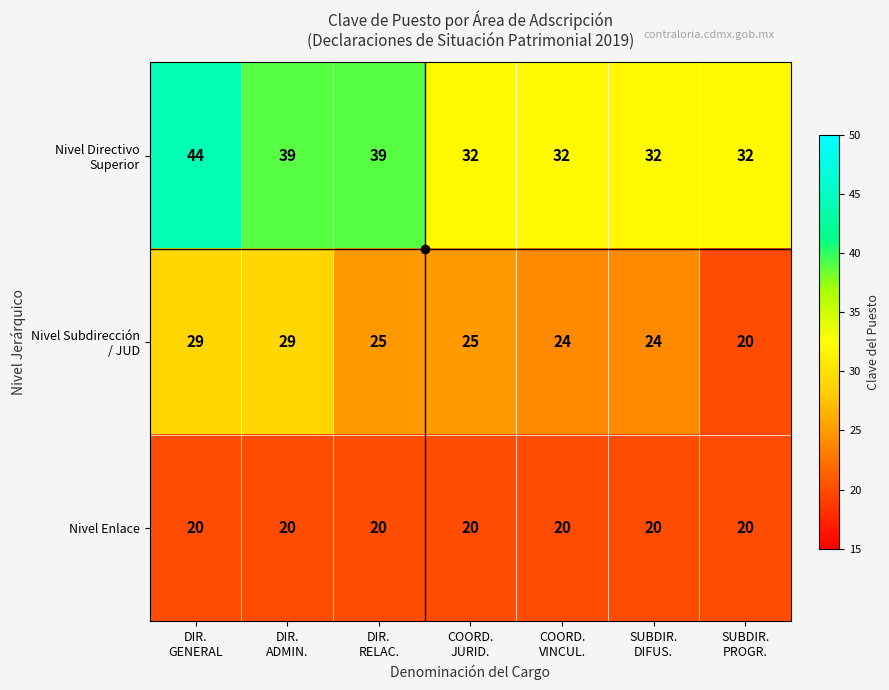

What is the smallest value displayed?

20